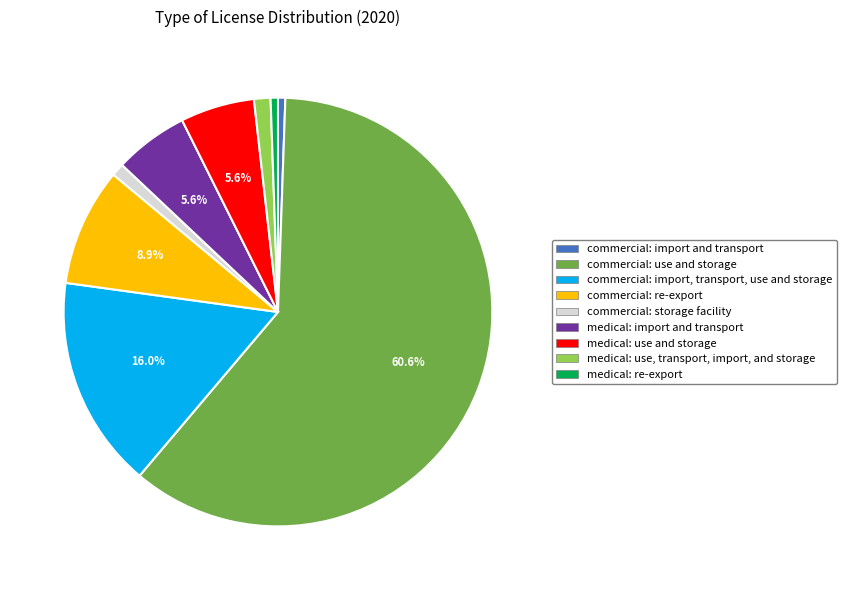

To the nearest percent, what is the difference between the medical: re-export and medical: use, transport, import, and storage slice percentages?

1%